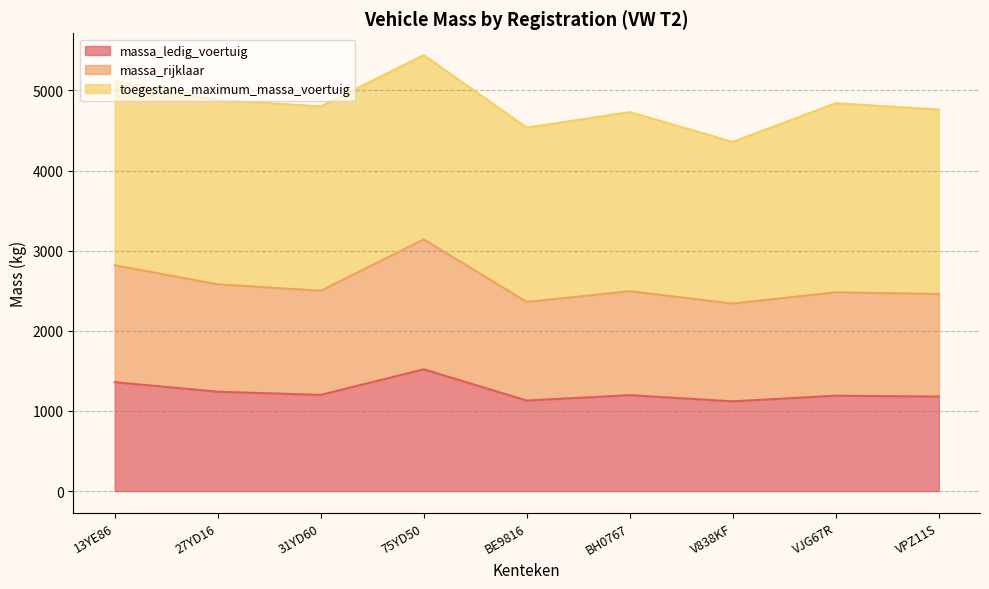

Does the chart display data point markers on the line(s)?

No